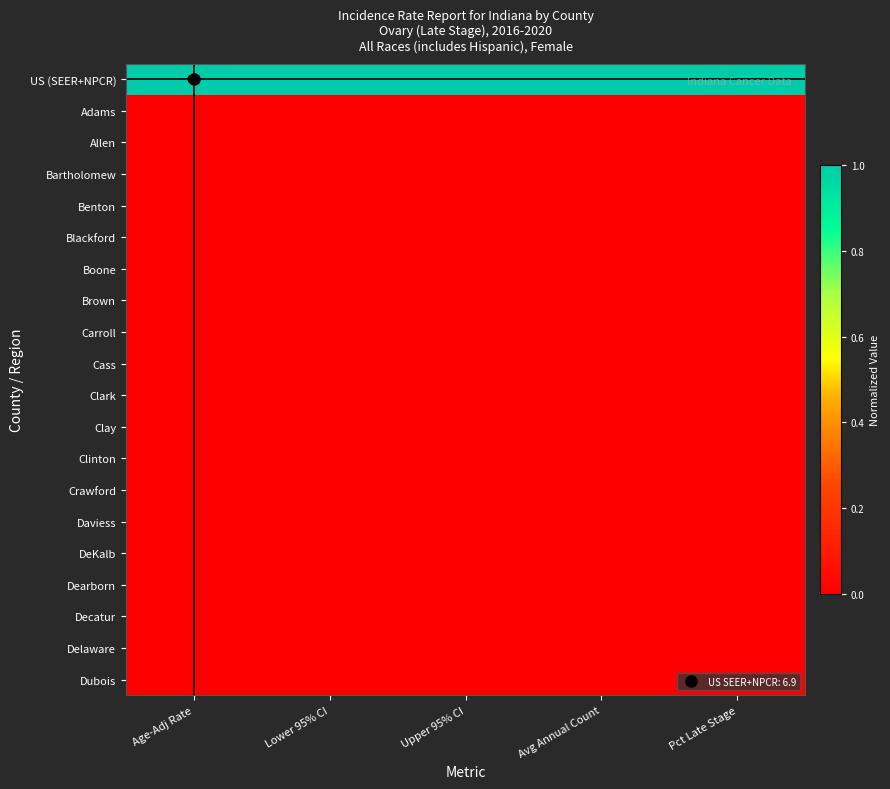

At which category does the chart reach its peak across all series?

Age-Adj Rate